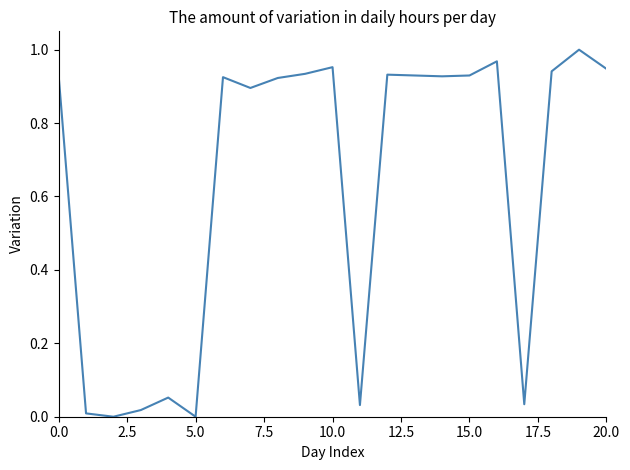

What is the label of the 15th point from the left?

14